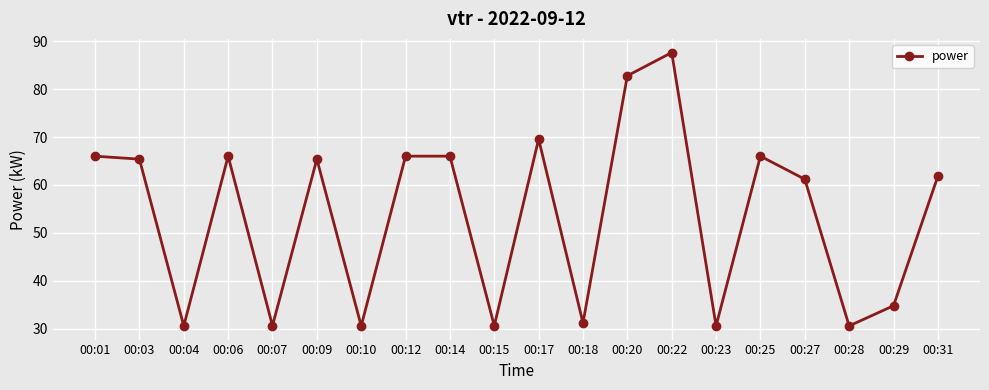

Reading left to right, list all the values displayed in this chart.

66.0	65.4	30.6	66.0	30.6	65.4	30.6	66.0	66.0	30.6	69.6	31.2	82.8	87.6	30.6	66.0	61.2	30.6	34.8	61.8